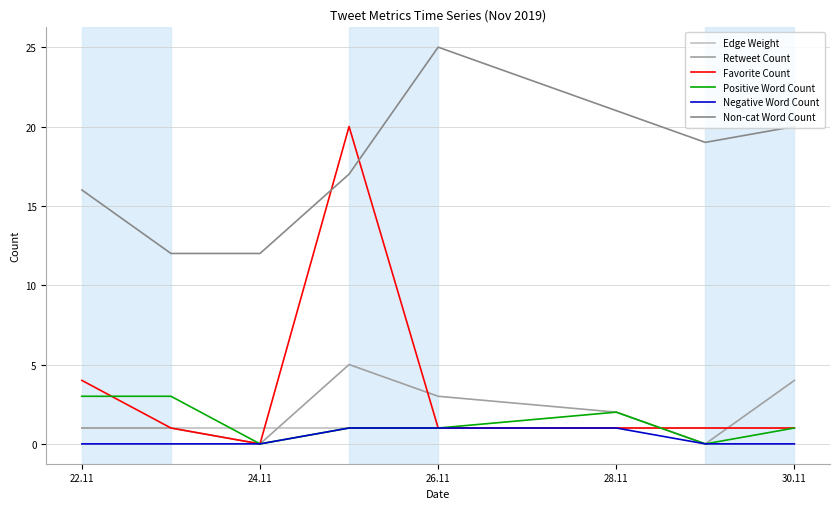

What is the greatest value displayed?

25